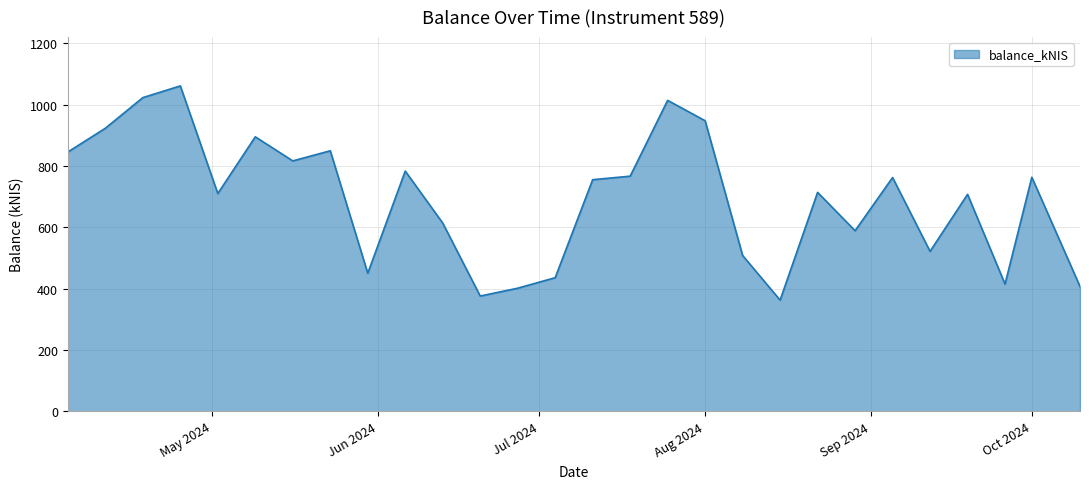

What is the greatest value displayed?

1060.8